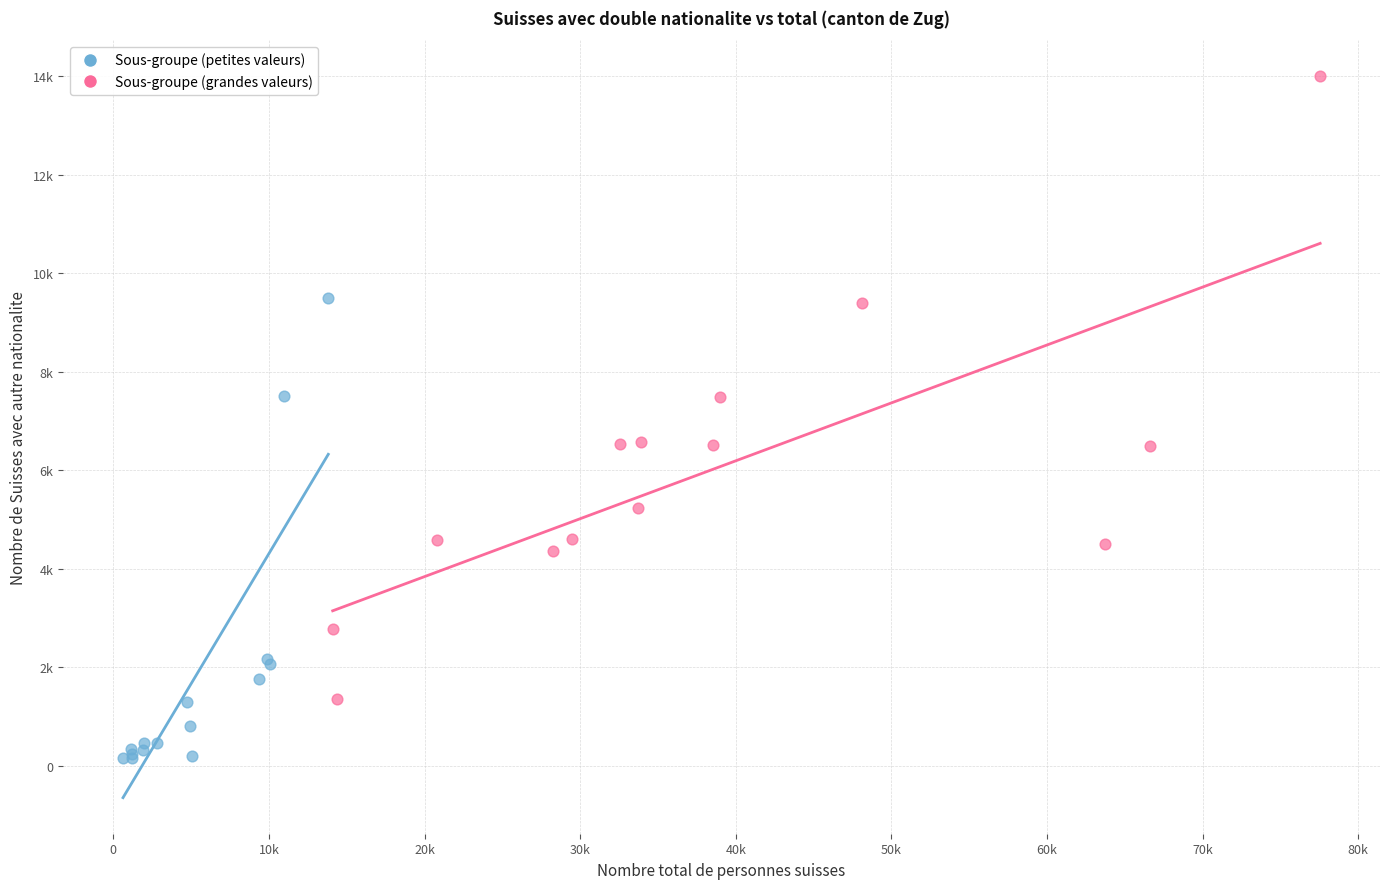

What are all the series names shown in the legend?

Sous-groupe (petites valeurs), Sous-groupe (grandes valeurs)